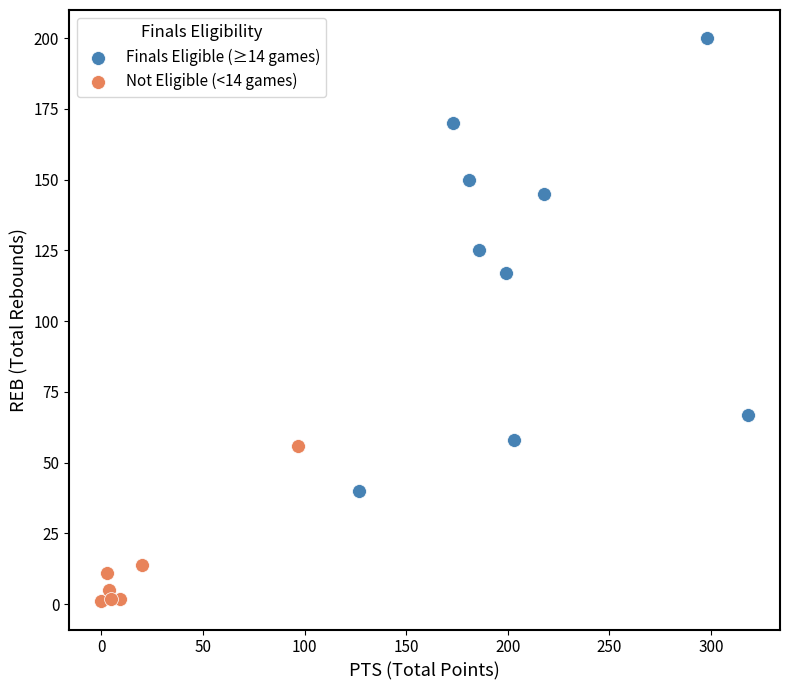

Which series reaches the maximum Y coordinate?

Finals Eligible (≥14 games)